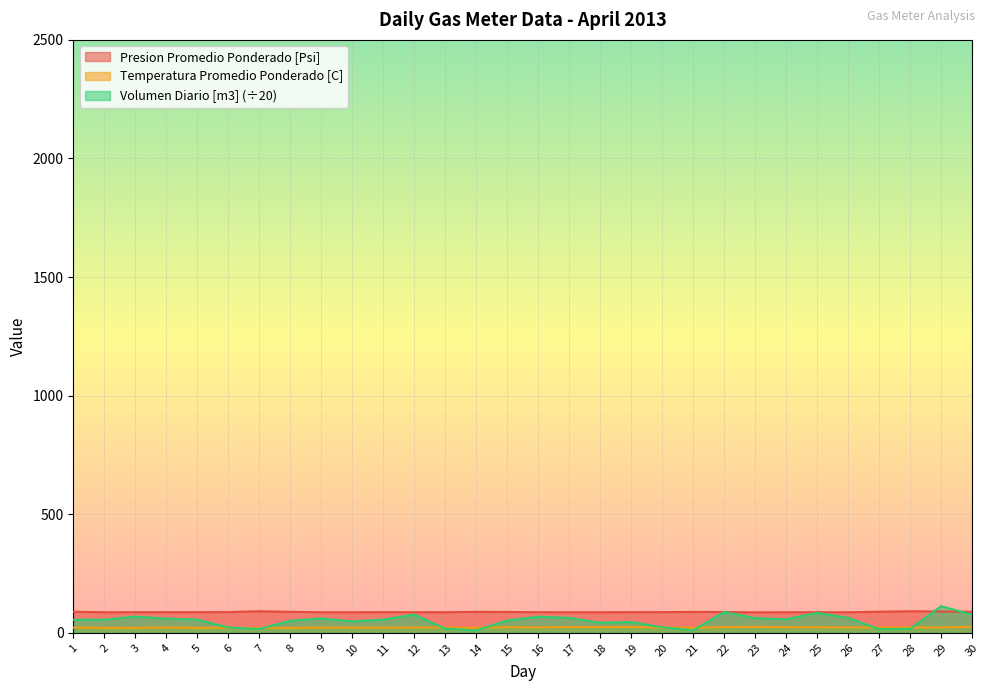

What is the average value of the Presion Promedio Ponderado [Psi] series?

87.6